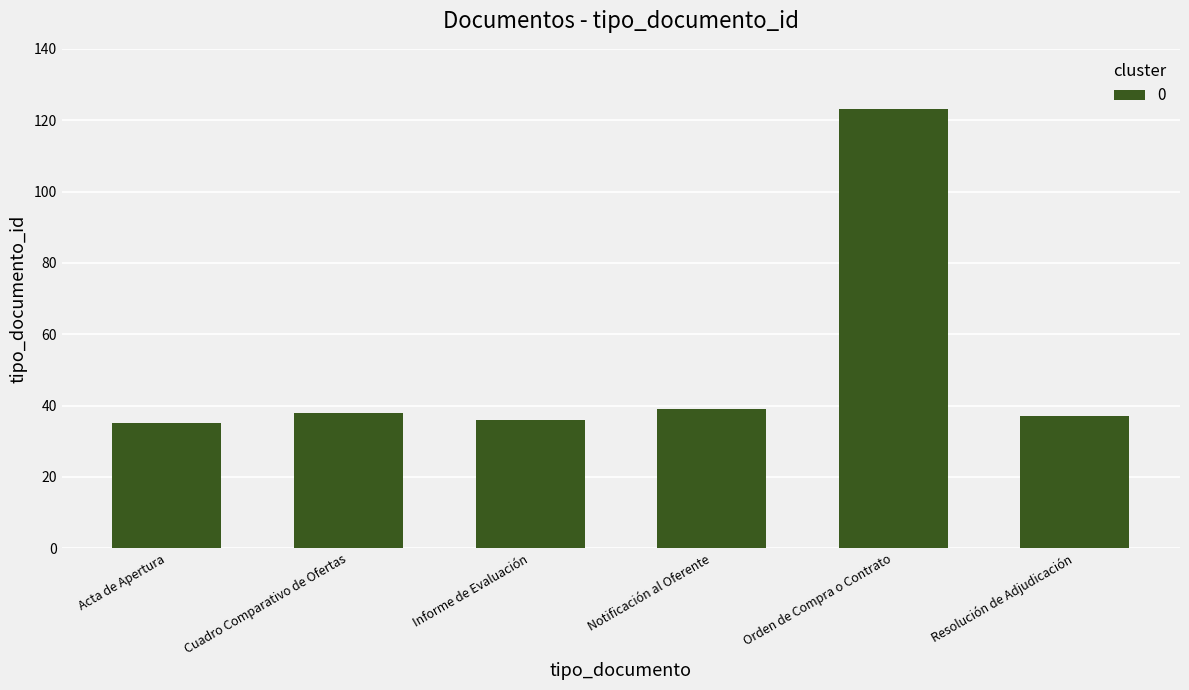

Which category has the highest value across all series?

Orden de Compra o Contrato